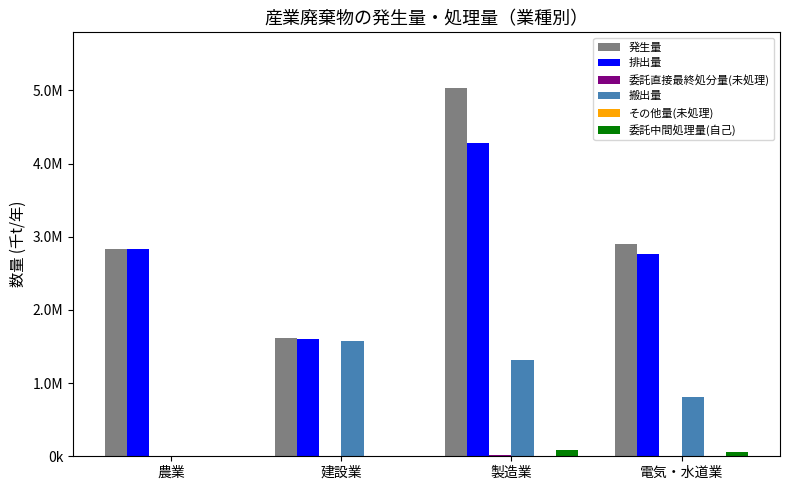

Where does the 委託直接最終処分量(未処理) series first go above 8323?

建設業